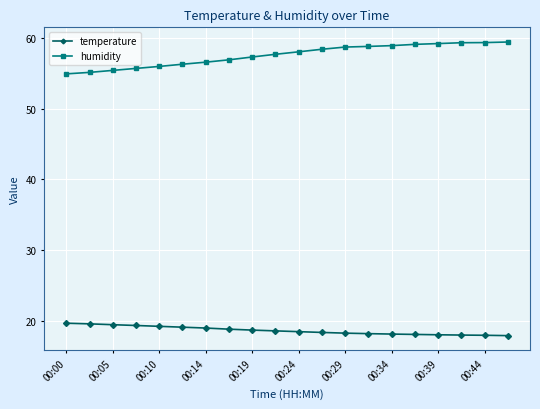

True or false: humidity and temperature intersect in this chart.

False